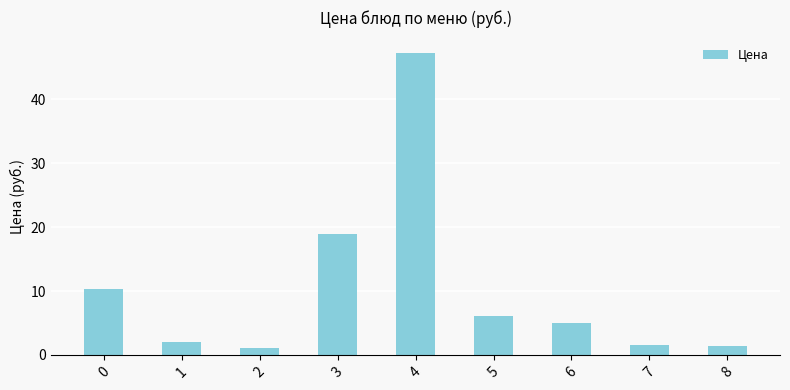

Approximately how many times larger is the value at 4 compared to 0?

4.6